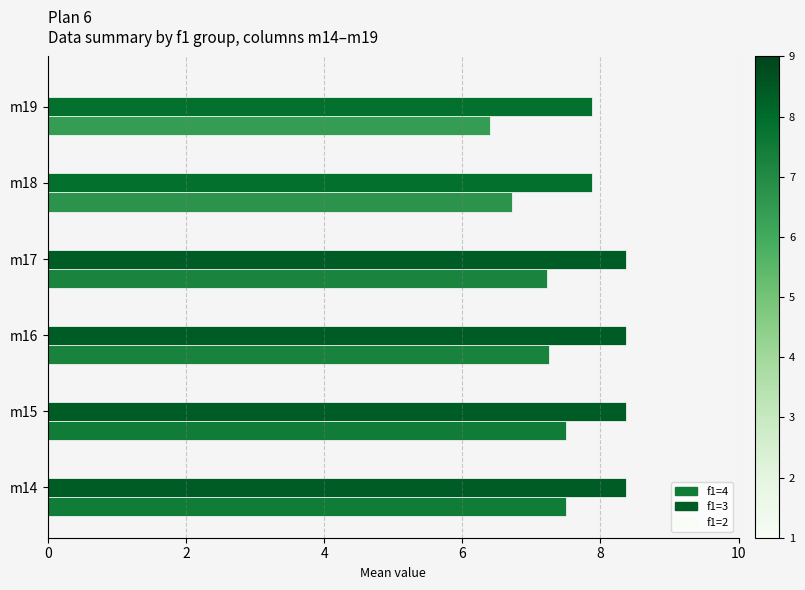

The value of f1=3 at m17 is 8.4. True or false?

True